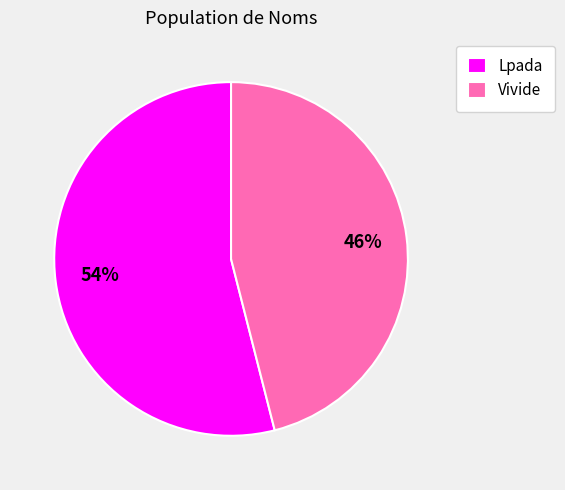

What is the majority slice?

Lpada